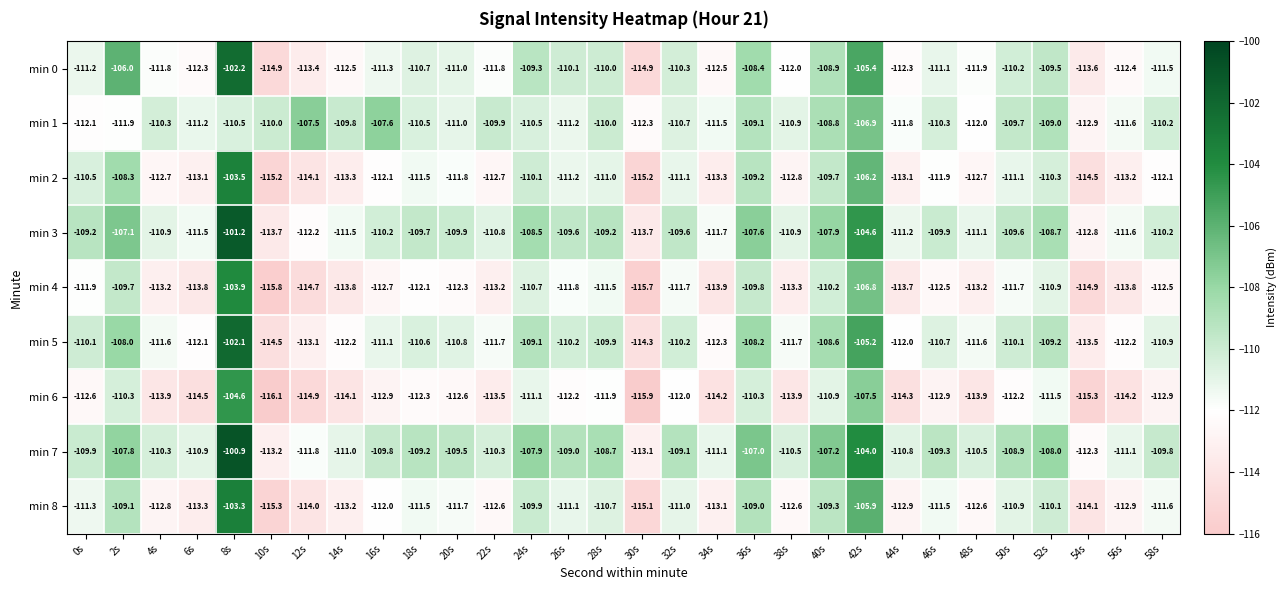

Which series has the largest total across all categories?

min 7